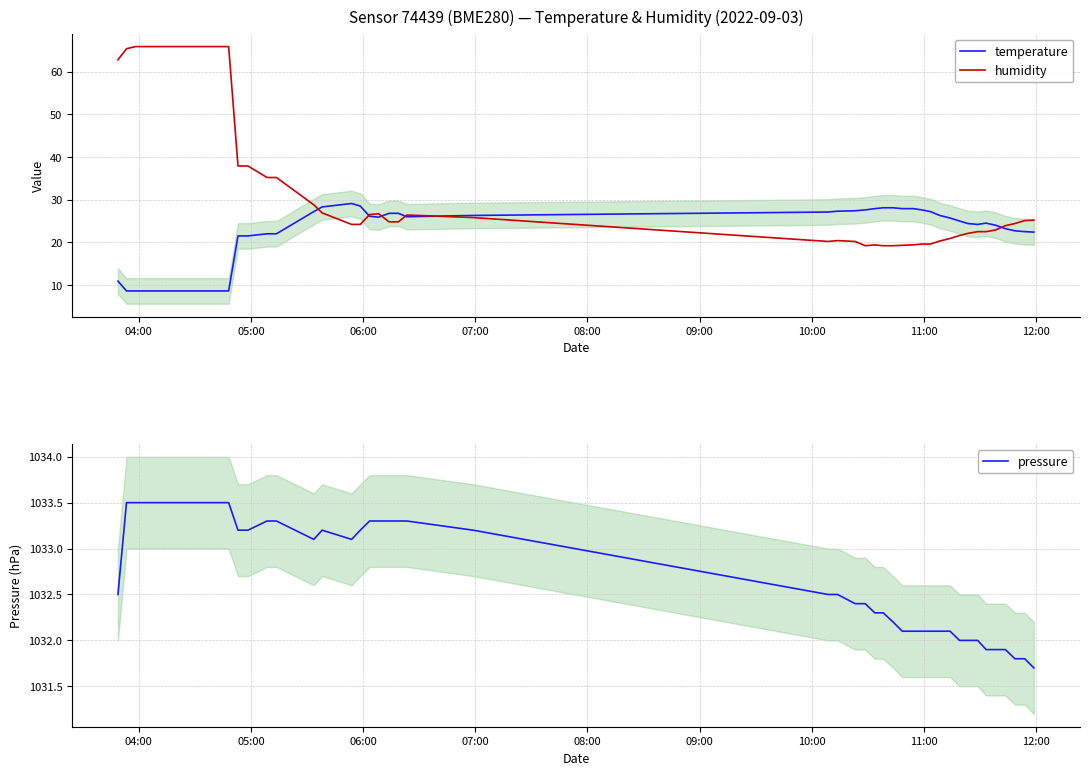

Reading left to right, what are all the values shown in this chart?

temperature: 10.9	8.6	8.6	8.6	21.5	21.5	22.0	22.0	27.2	28.3	29.1	28.5	26.1	25.9	26.8	26.8	26.0	26.3	27.1	27.3	27.4	27.6	27.9	28.1	28.1	27.9	27.9	27.6	27.2	26.3	25.7	25.0	24.4	24.2	24.5	24.0	23.2	22.7	22.5	22.4
humidity: 62.8	65.4	65.9	65.9	37.9	37.9	35.2	35.2	28.8	26.9	24.2	24.2	26.5	26.7	24.8	24.8	26.4	25.8	20.2	20.4	20.2	19.2	19.4	19.2	19.2	19.3	19.4	19.6	19.6	20.3	20.9	21.6	22.1	22.5	22.5	22.9	23.9	24.4	25.1	25.2
pressure: 1032.5	1033.5	1033.5	1033.5	1033.2	1033.2	1033.3	1033.3	1033.1	1033.2	1033.1	1033.2	1033.3	1033.3	1033.3	1033.3	1033.3	1033.2	1032.5	1032.5	1032.4	1032.4	1032.3	1032.3	1032.2	1032.1	1032.1	1032.1	1032.1	1032.1	1032.1	1032.0	1032.0	1032.0	1031.9	1031.9	1031.9	1031.8	1031.8	1031.7